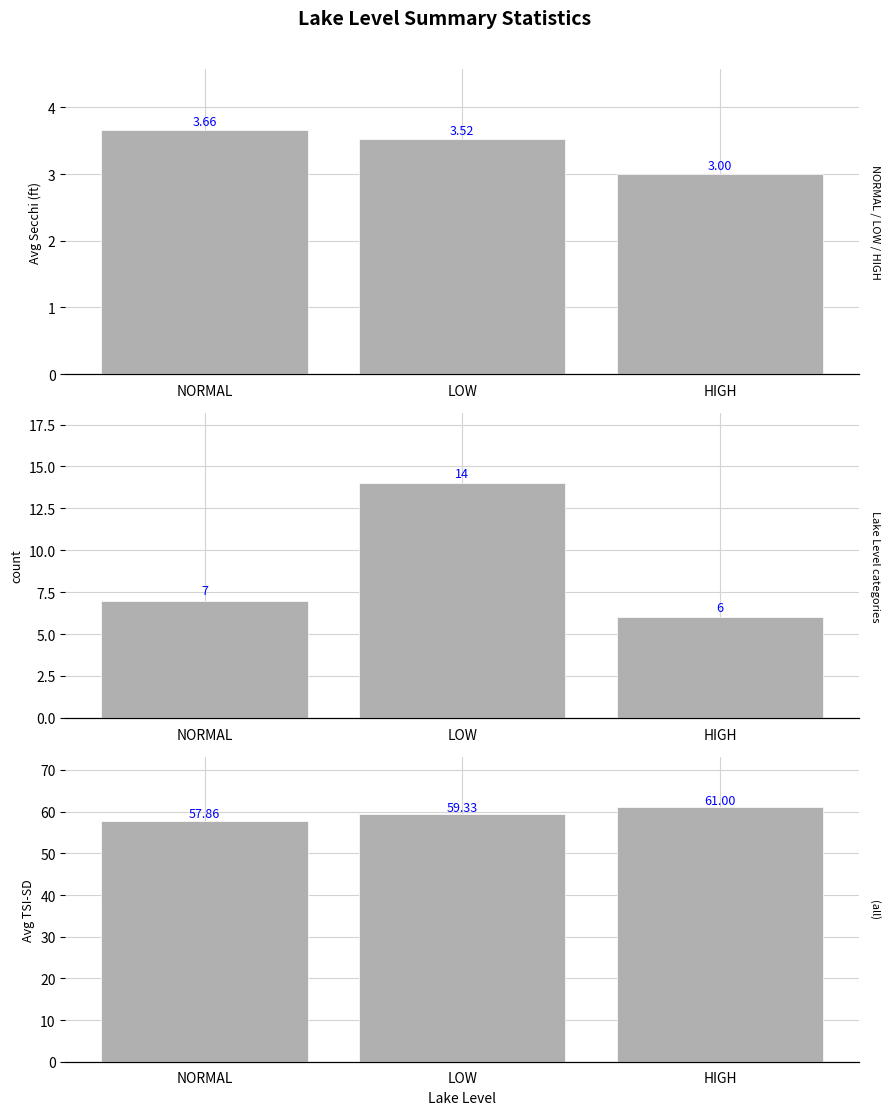

What is the difference between the maximum and minimum values in the Avg TSI-SD series?

3.1